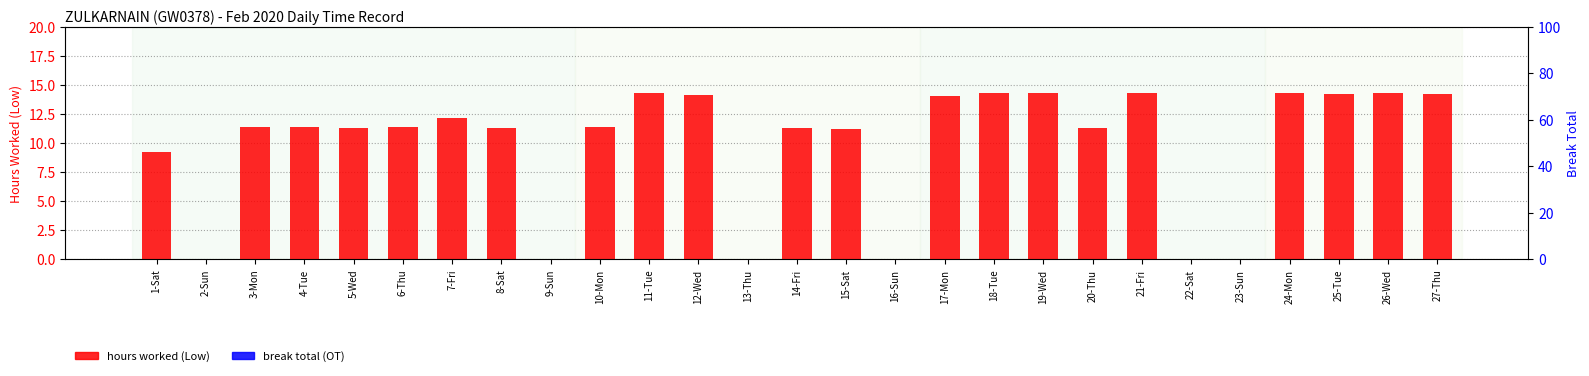

What position from the left is 22-Sat?

22